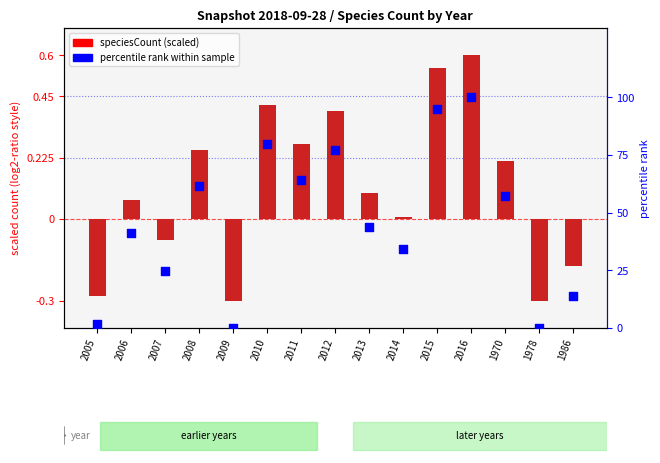

What is the total value across all series at 2005?

1.5